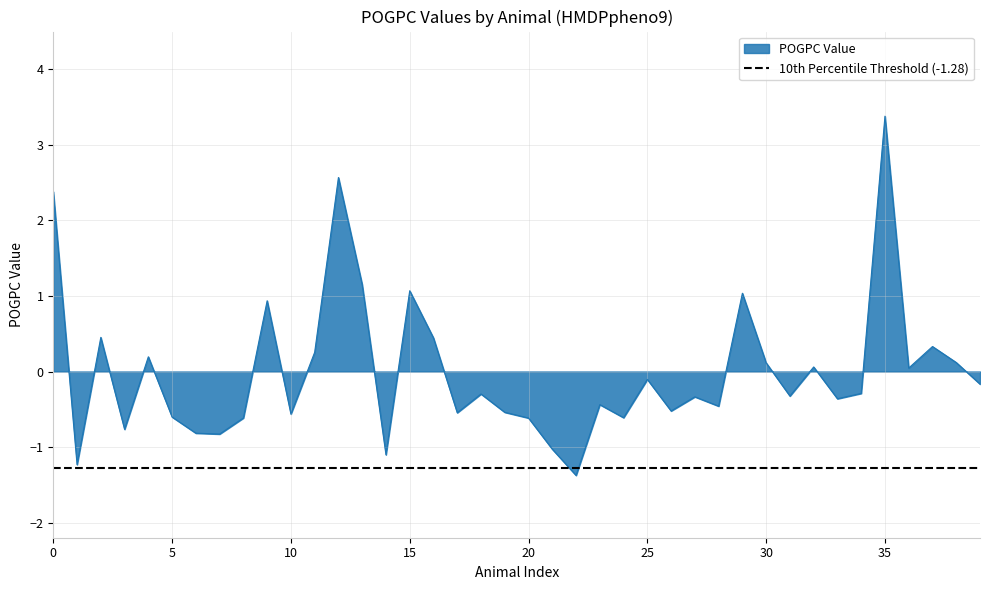

What is the label of the 30th point from the left?

29